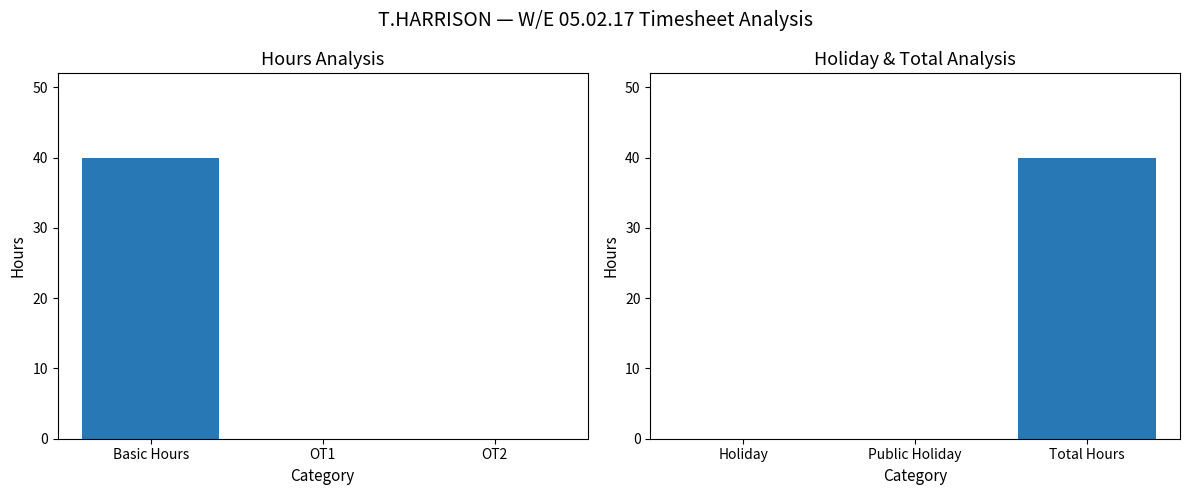

At which label does Basic Hours reach its peak?

Basic Hours